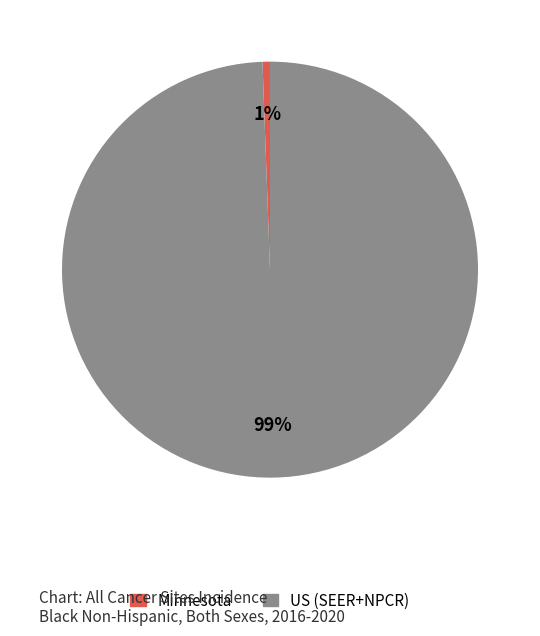

Is it true that Minnesota is 1% of the pie?

True